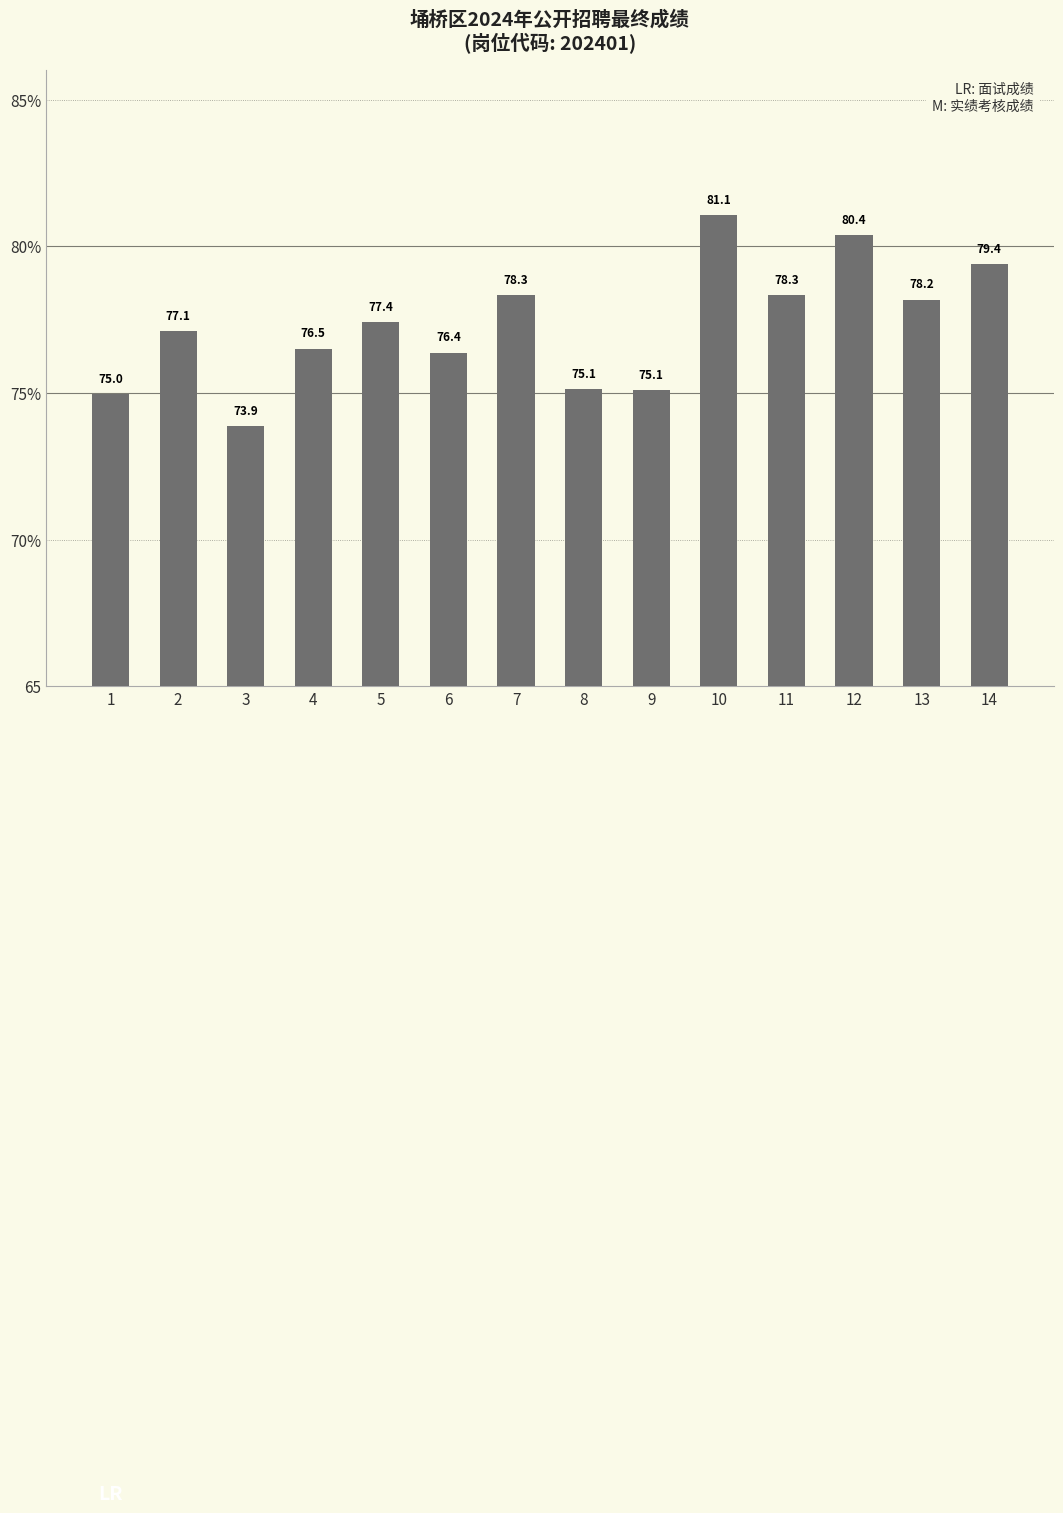

What is the average value?

77.3